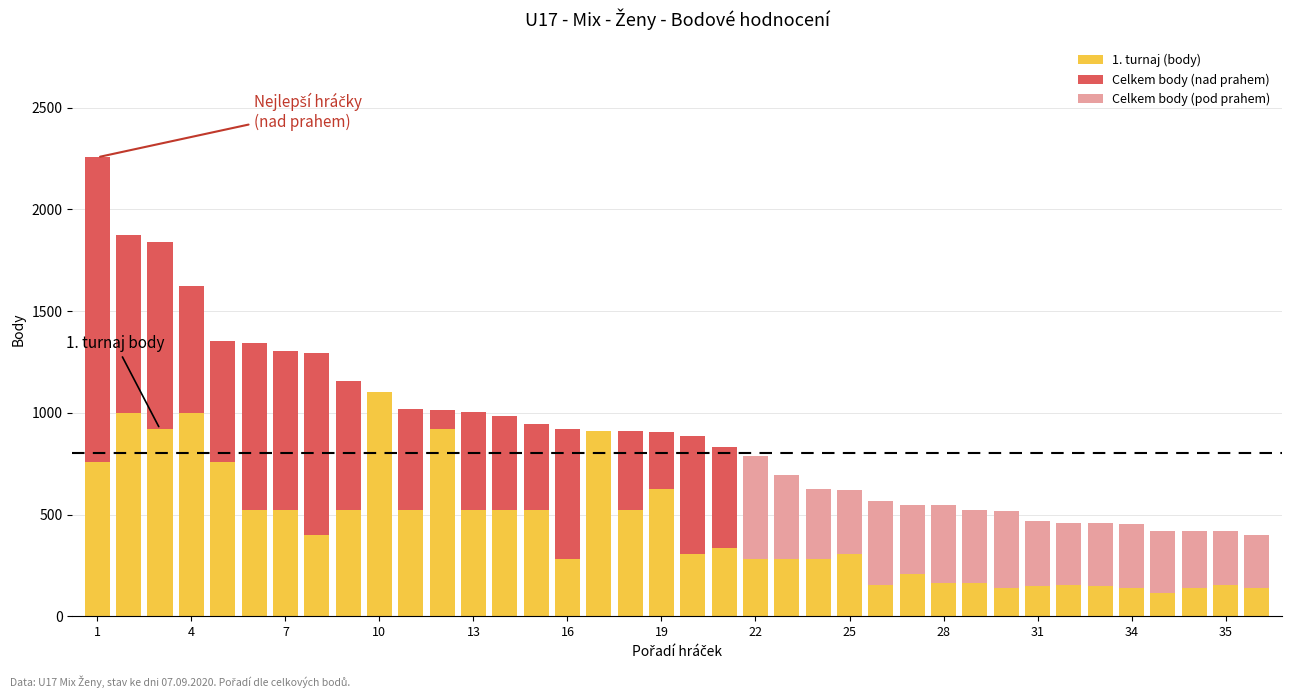

How many bars are there in total?

114